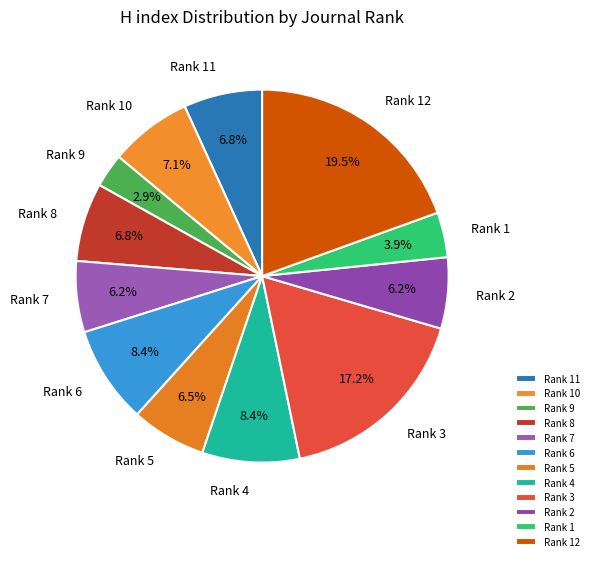

Which category has the smallest portion of the pie?

Rank 9